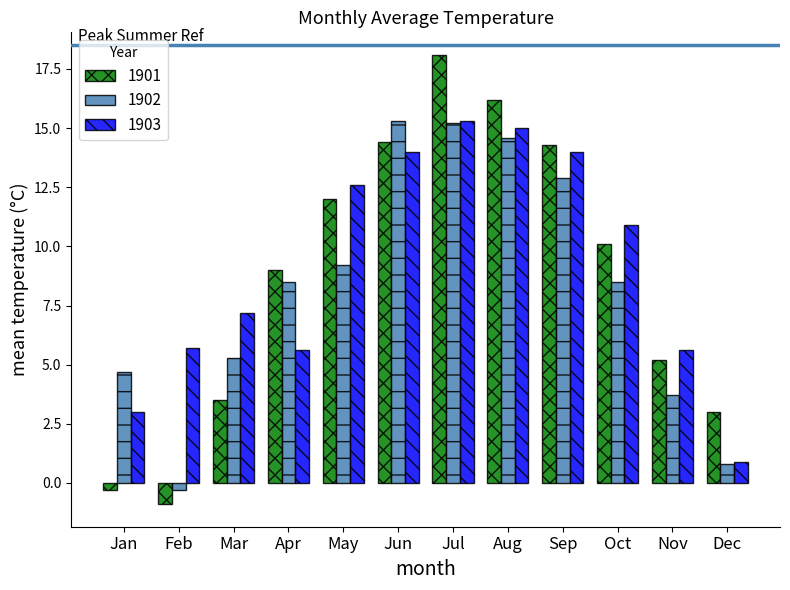

How many distinct data groups are displayed?

3